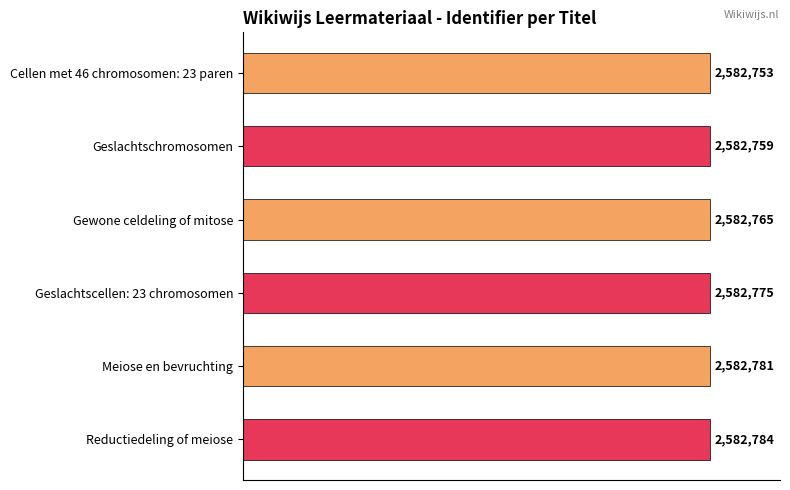

What is the smallest value displayed?

2582753